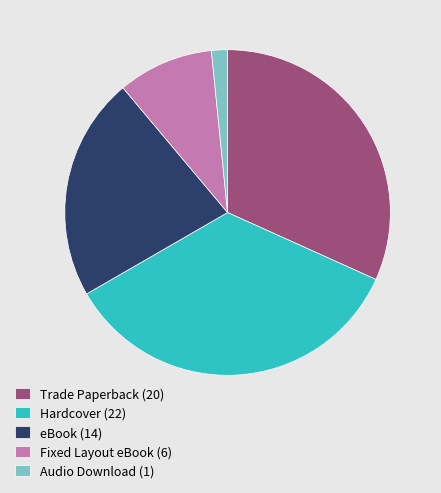

Which slice is the smallest?

Audio Download